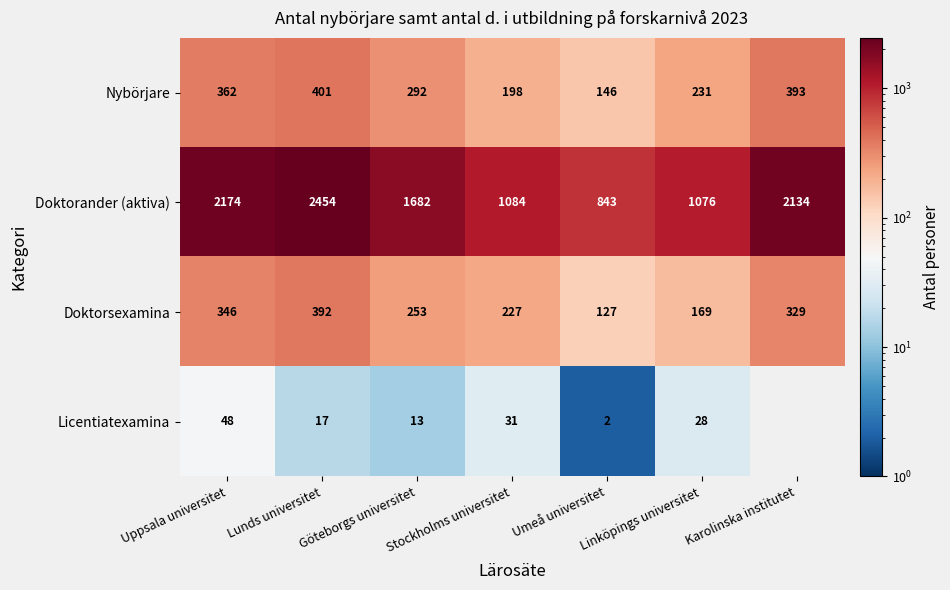

At which label is Doktorander (aktiva) closest to 1648?

Göteborgs universitet